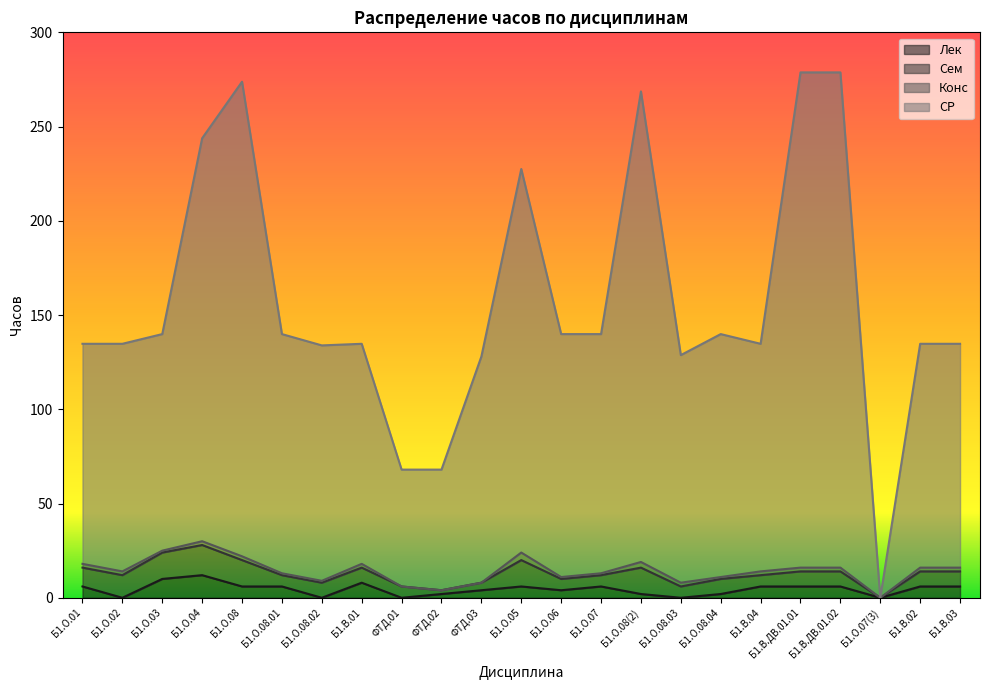

At which label does Лек reach its minimum?

Б1.О.02